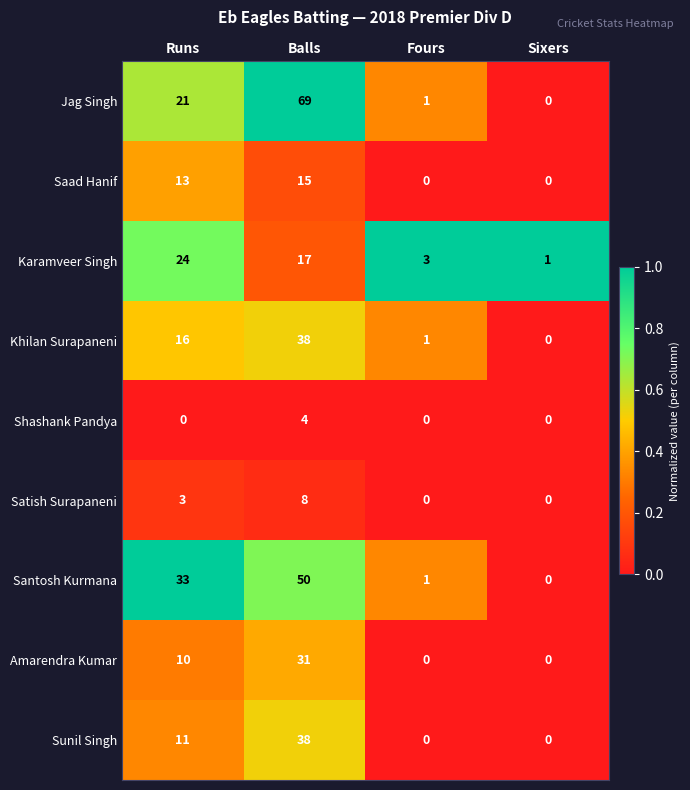

What is the difference between the Santosh Kurmana values at Runs and Fours?

32